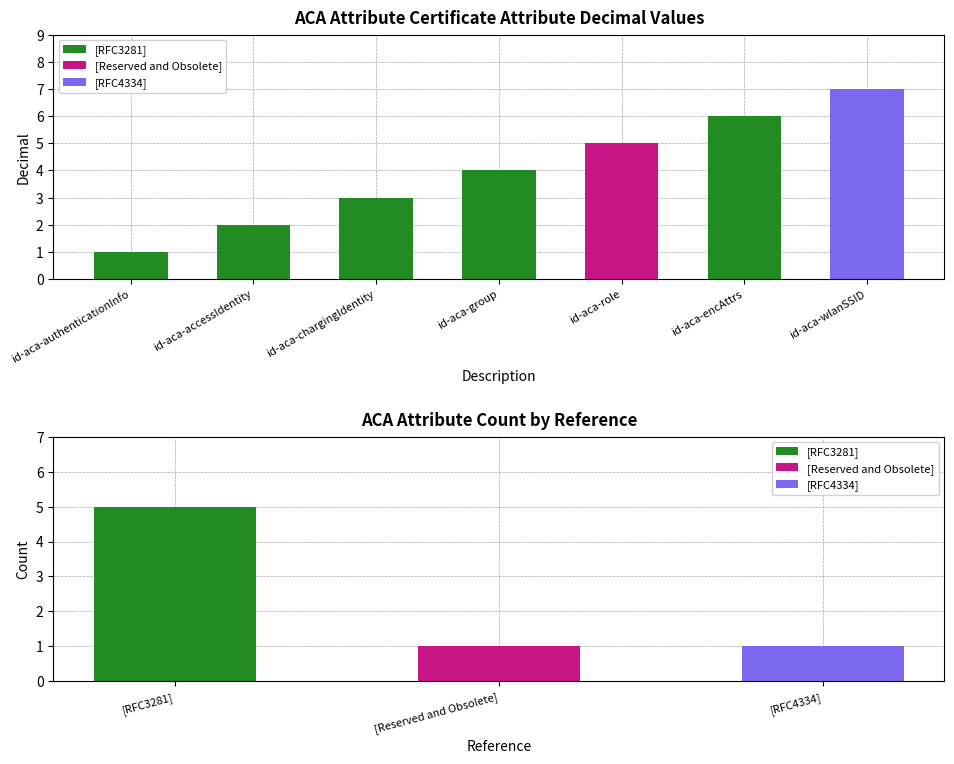

What is the label of the 4th bar from the right?

id-aca-group